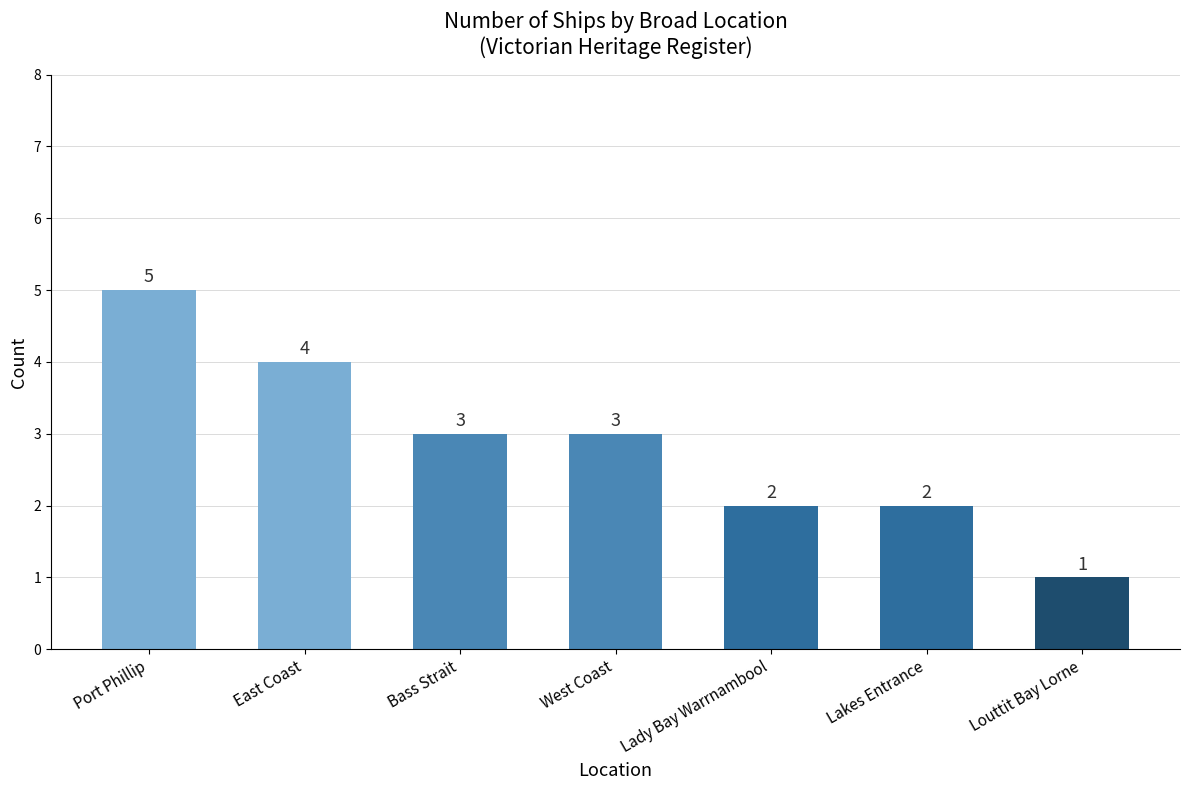

Reading right to left, what are all the values shown in this chart?

1	2	2	3	3	4	5